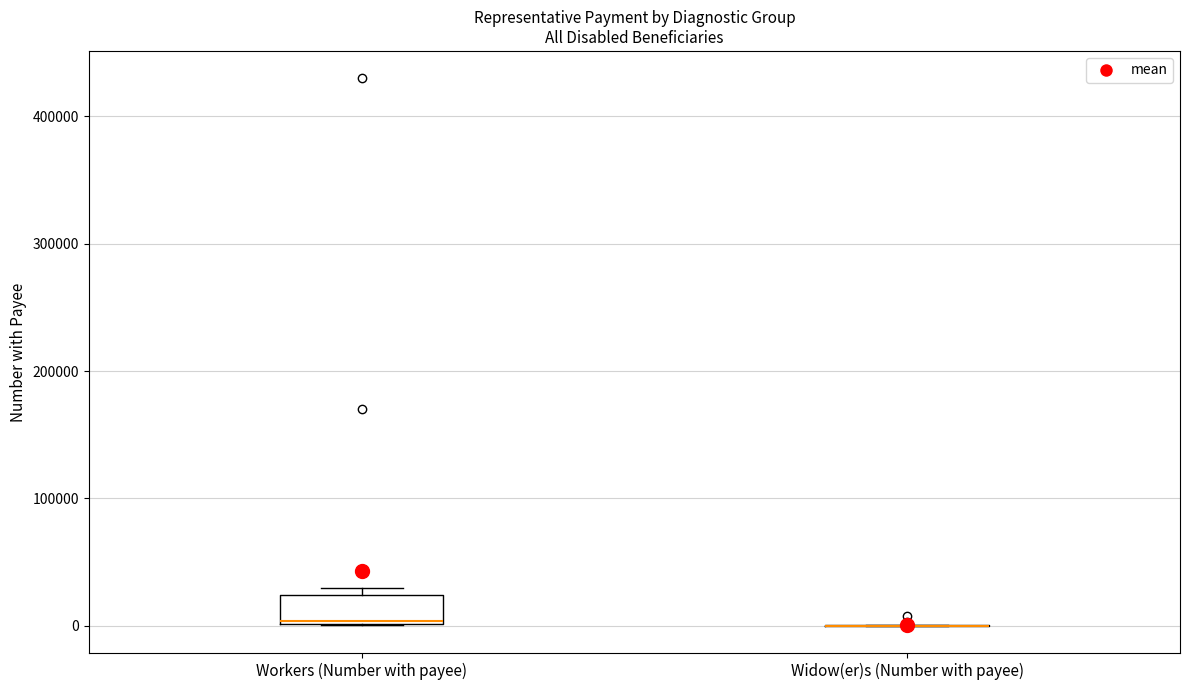

Comparing the boxes themselves (not the whiskers), which one is the tallest?

Workers (Number with payee)